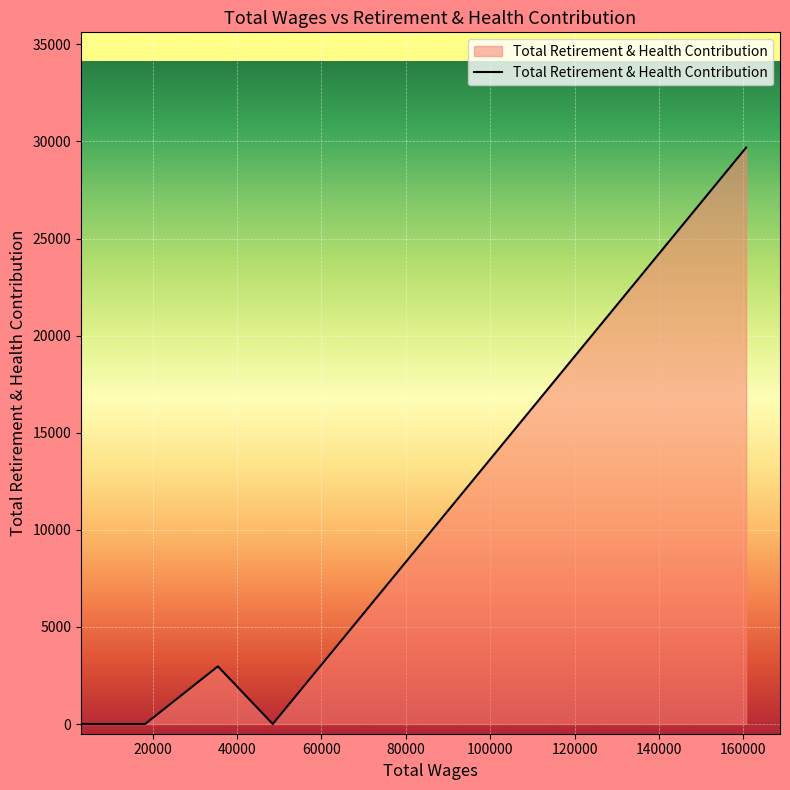

What is the difference between the maximum and minimum values?

29683